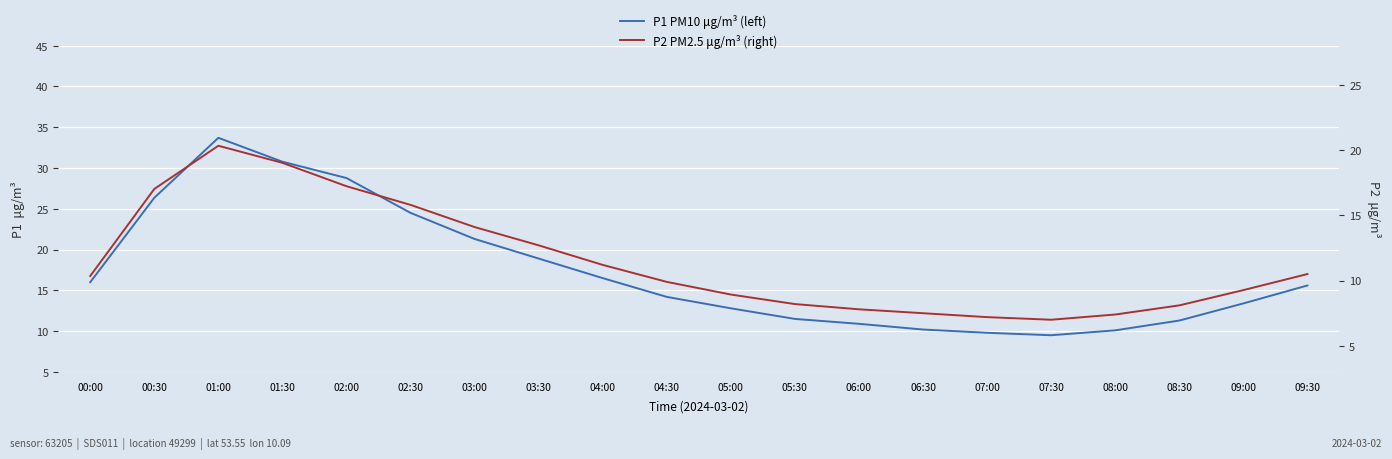

Reading right to left, list all the values displayed in this chart.

P1 PM10 μg/m³ (left): 09:30=15.6	09:00=13.4	08:30=11.3	08:00=10.1	07:30=9.5	07:00=9.8	06:30=10.2	06:00=10.9	05:30=11.5	05:00=12.8	04:30=14.2	04:00=16.5	03:30=18.9	03:00=21.3	02:30=24.5	02:00=28.8	01:30=30.8	01:00=33.7	00:30=26.4	00:00=16.0
P2 PM2.5 μg/m³ (right): 09:30=10.5	09:00=9.3	08:30=8.1	08:00=7.4	07:30=7.0	07:00=7.2	06:30=7.5	06:00=7.8	05:30=8.2	05:00=8.9	04:30=9.9	04:00=11.2	03:30=12.7	03:00=14.1	02:30=15.8	02:00=17.2	01:30=19.0	01:00=20.3	00:30=17.0	00:00=10.3